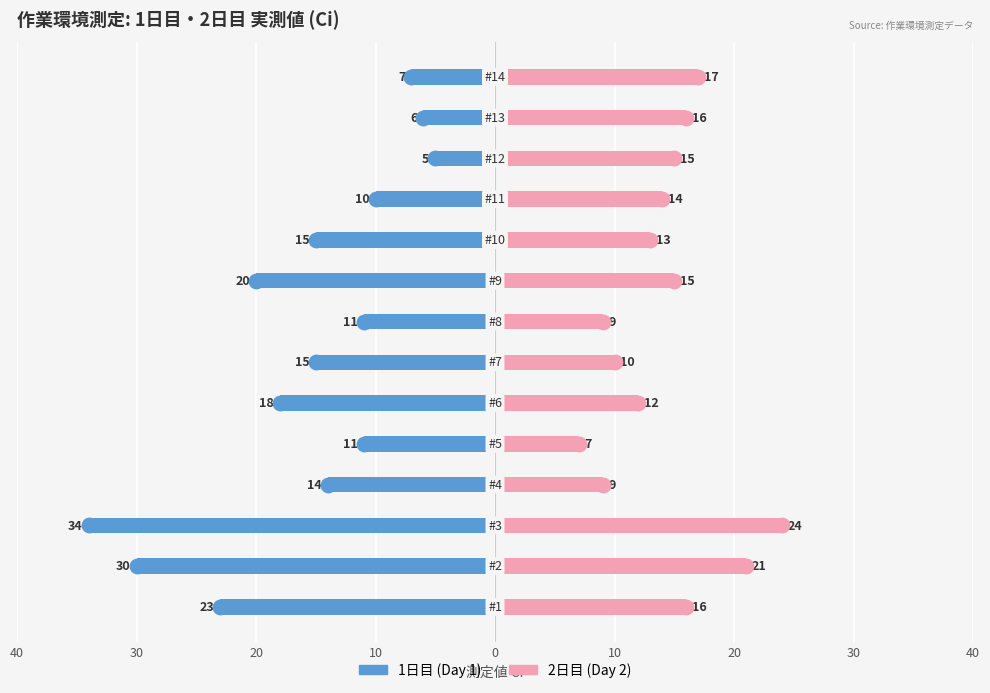

Between 20 and 12, which series saw the biggest shift?

1日目